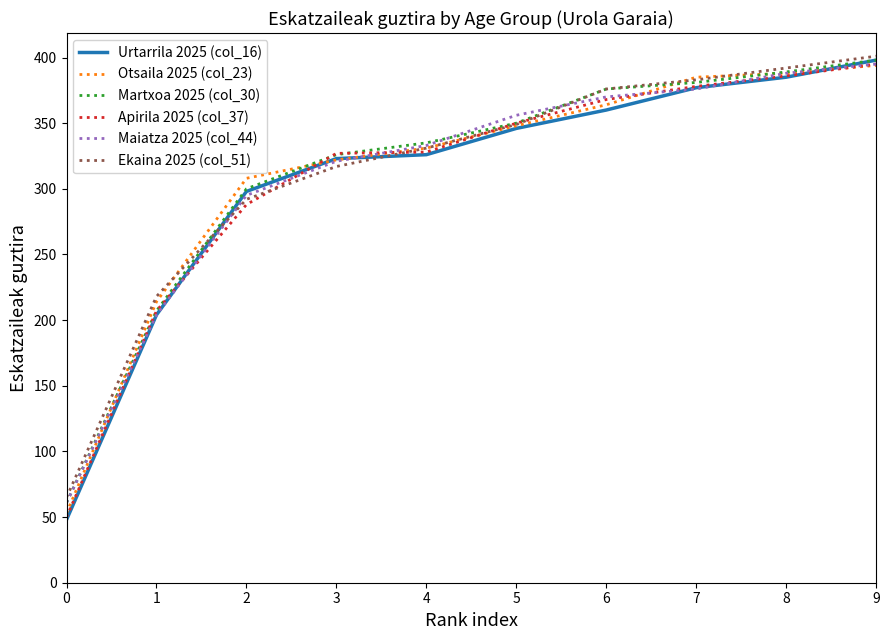

True or false: Ekaina 2025 (col_51) has a value of 401 at 9.

True